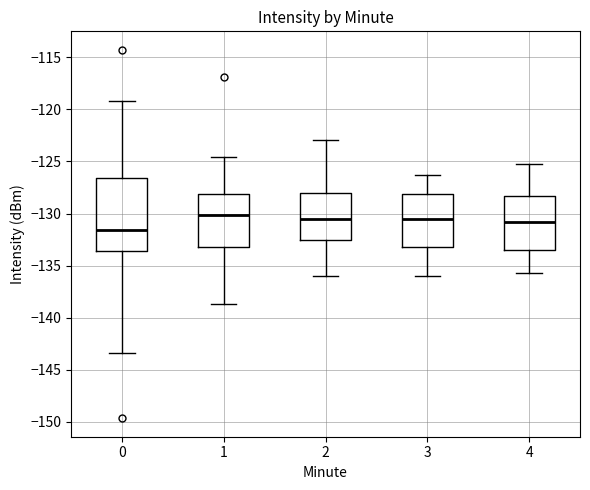

Comparing the boxes themselves (not the whiskers), which one is the tallest?

0